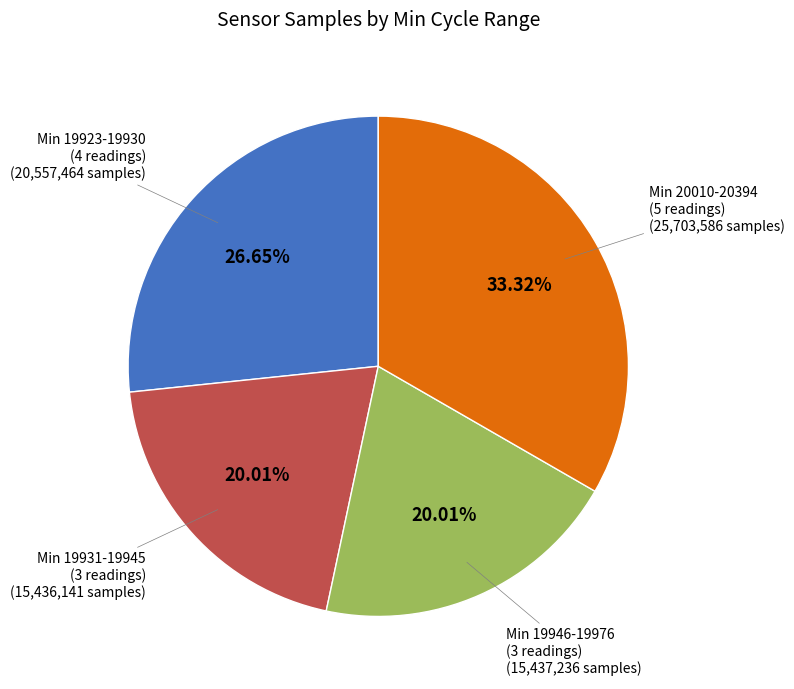

Is there a majority slice in this chart?

No